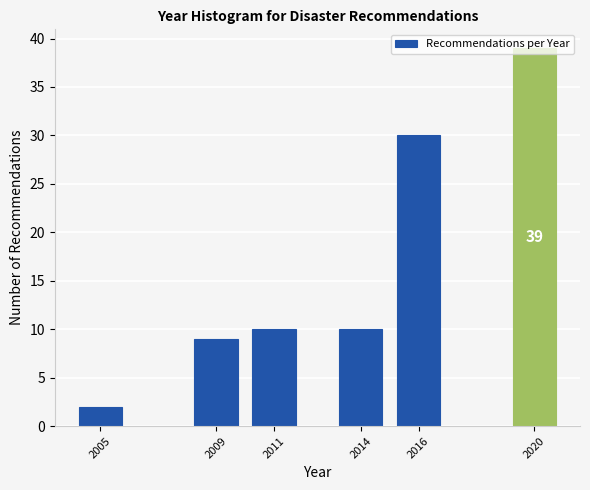

What is the value of the 4th bar from the left?

10